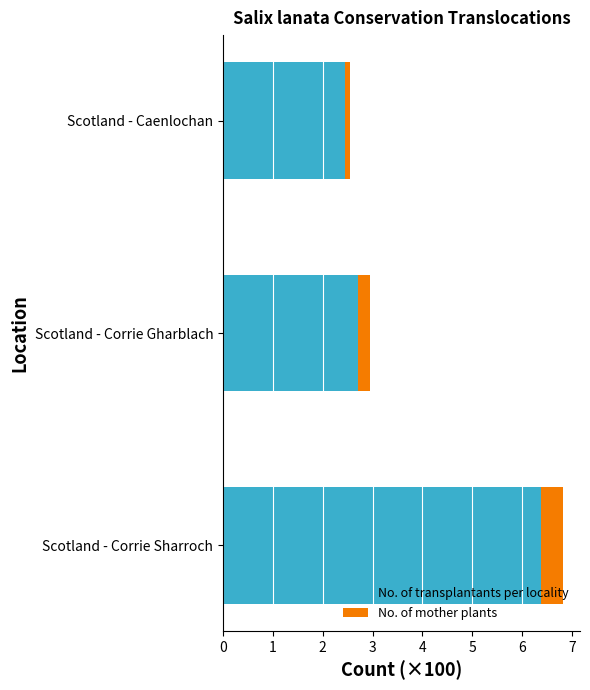

What is the minimum value for No. of transplantants per locality?

2.4